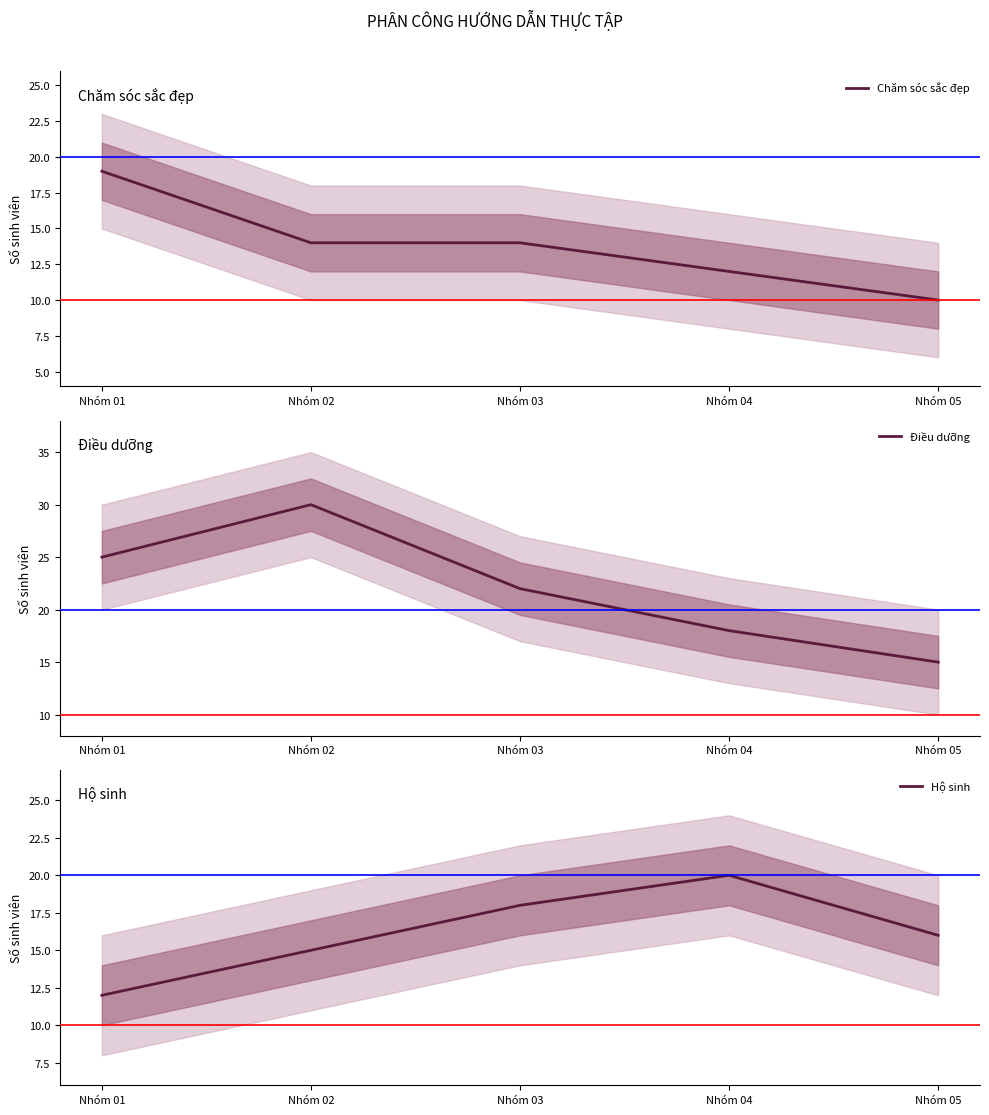

Rank the series at Nhóm 04 from lowest to highest value.

Chăm sóc sắc đẹp, Điều dưỡng, Hộ sinh